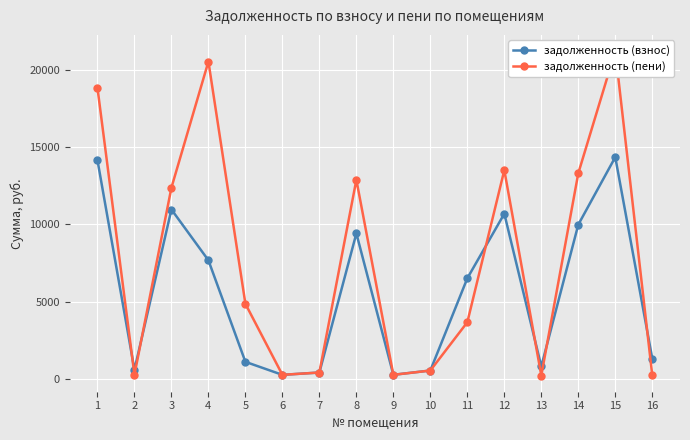

How many data points in задолженность (пени) are above 4869?

8